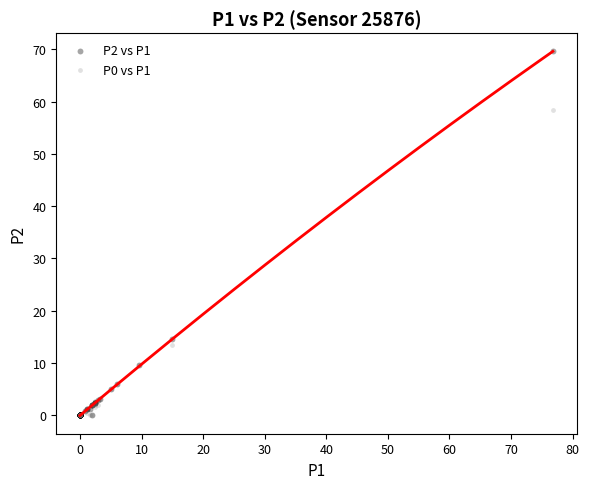

Which series has the widest spread of Y values?

P2 vs P1